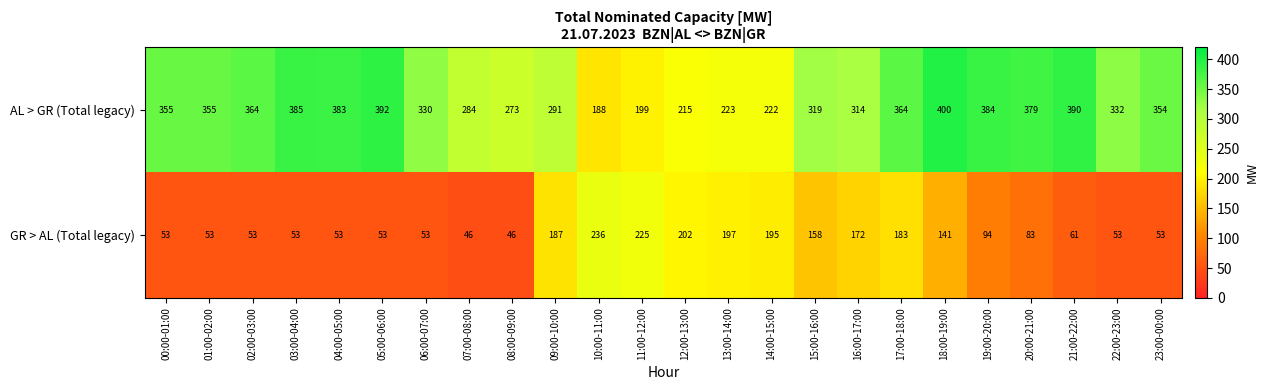

Where does the AL > GR (Total legacy) series first go above 354?

00:00-01:00